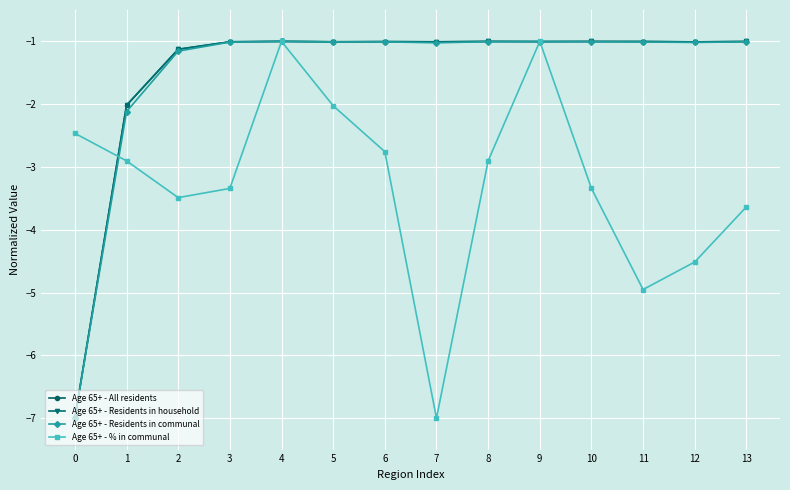

Reading left to right, list all the values displayed in this chart.

Age 65+ - All residents: 0=-7.0	1=-2.0	2=-1.1	3=-1.0	4=-1.0	5=-1.0	6=-1.0	7=-1.0	8=-1.0	9=-1.0	10=-1.0	11=-1.0	12=-1.0	13=-1.0
Age 65+ - Residents in household: 0=-7.0	1=-2.0	2=-1.1	3=-1.0	4=-1.0	5=-1.0	6=-1.0	7=-1.0	8=-1.0	9=-1.0	10=-1.0	11=-1.0	12=-1.0	13=-1.0
Age 65+ - Residents in communal: 0=-7.0	1=-2.1	2=-1.2	3=-1.0	4=-1.0	5=-1.0	6=-1.0	7=-1.0	8=-1.0	9=-1.0	10=-1.0	11=-1.0	12=-1.0	13=-1.0
Age 65+ - % in communal: 0=-2.5	1=-2.9	2=-3.5	3=-3.3	4=-1.0	5=-2.0	6=-2.8	7=-7.0	8=-2.9	9=-1.0	10=-3.3	11=-5.0	12=-4.5	13=-3.6